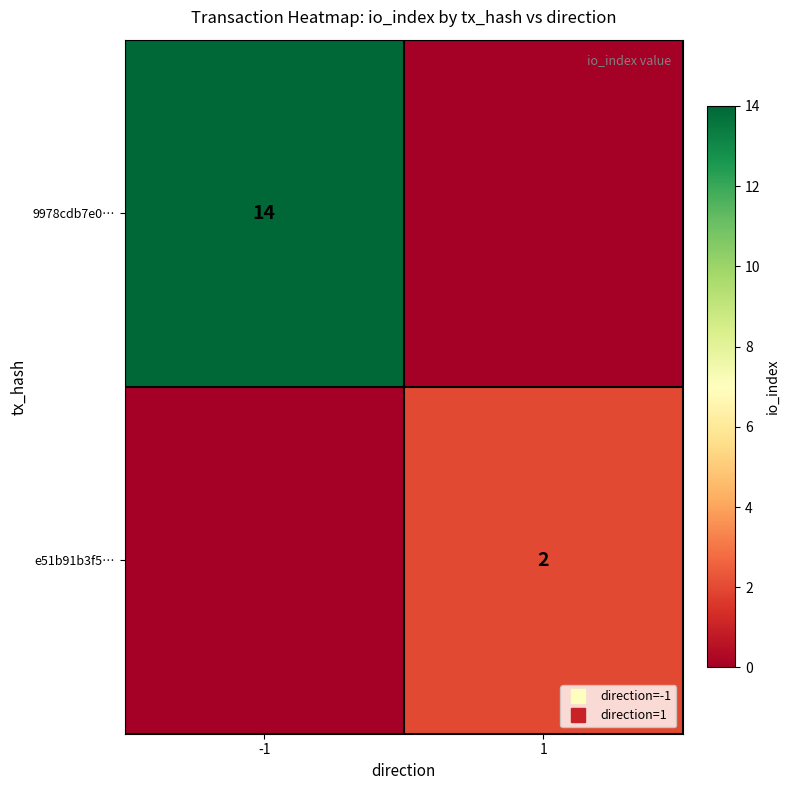

What is the total value across all series at -1?

14